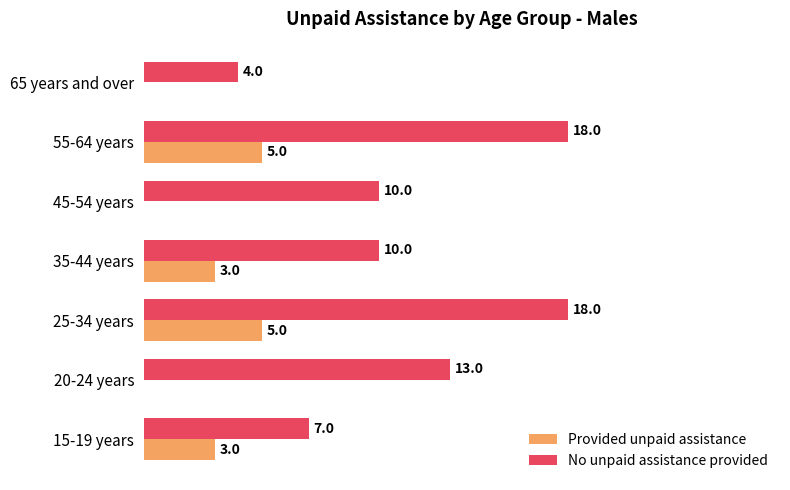

Is the value of Provided unpaid assistance at 20-24 years greater than the value of No unpaid assistance provided at 55-64 years?

No